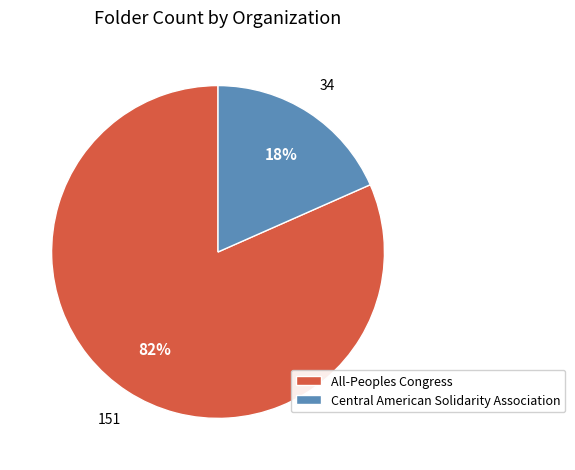

To the nearest percent, what is the average slice percentage?

50%